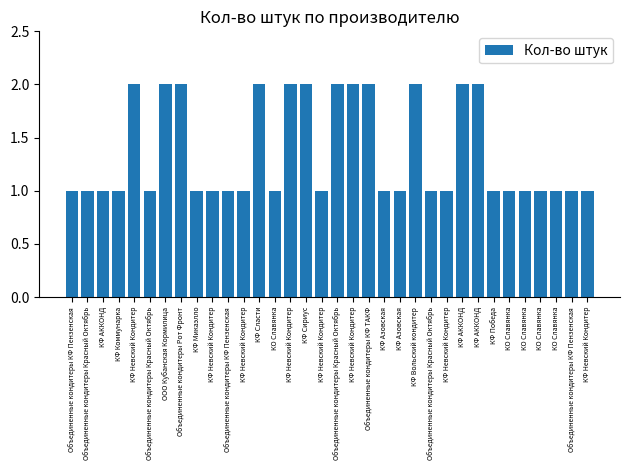

Is it true that the value at КФ Невский Кондитер is 1?

False